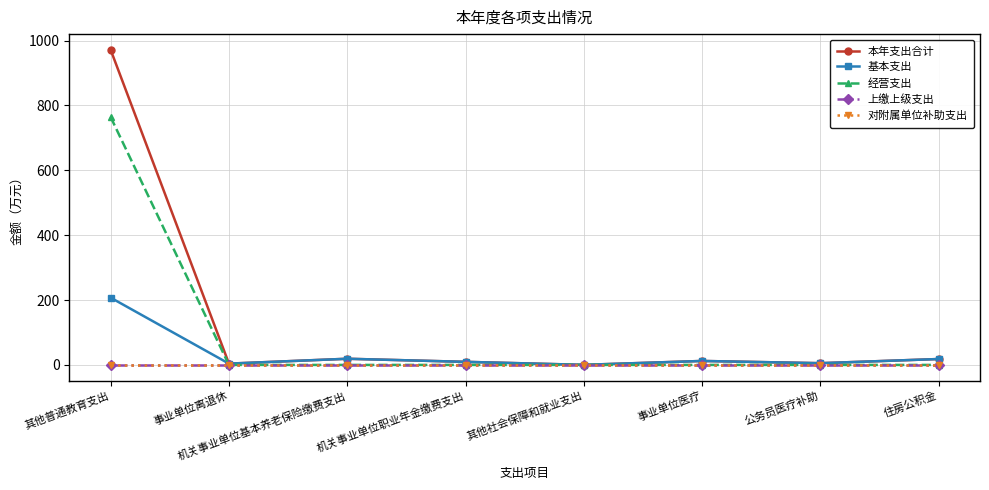

True or false: 对附属单位补助支出 has more than 1 interior local peaks.

False